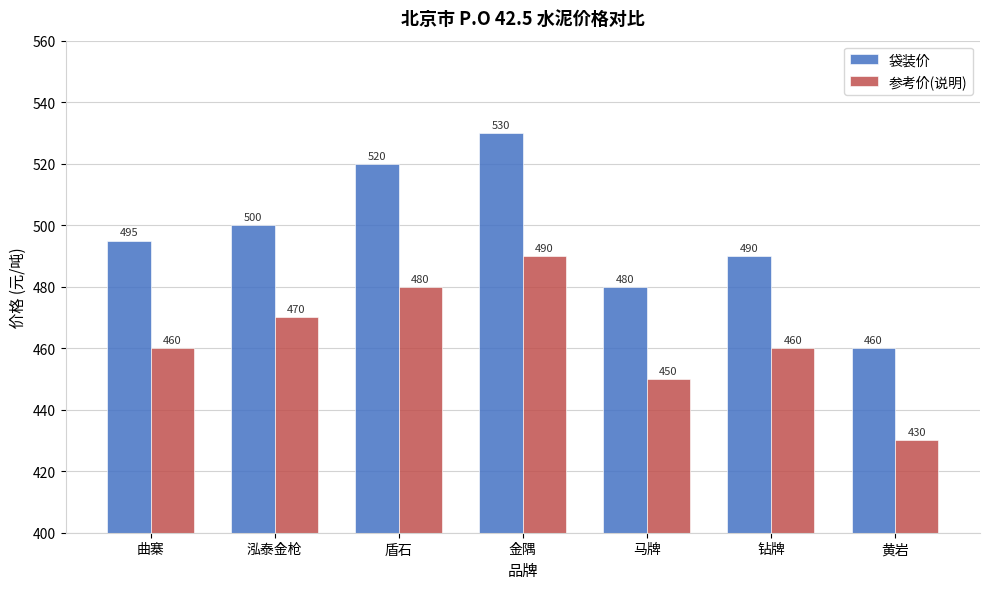

Is the value of 参考价(说明) at 盾石 greater than the value of 袋装价 at 金隅?

No